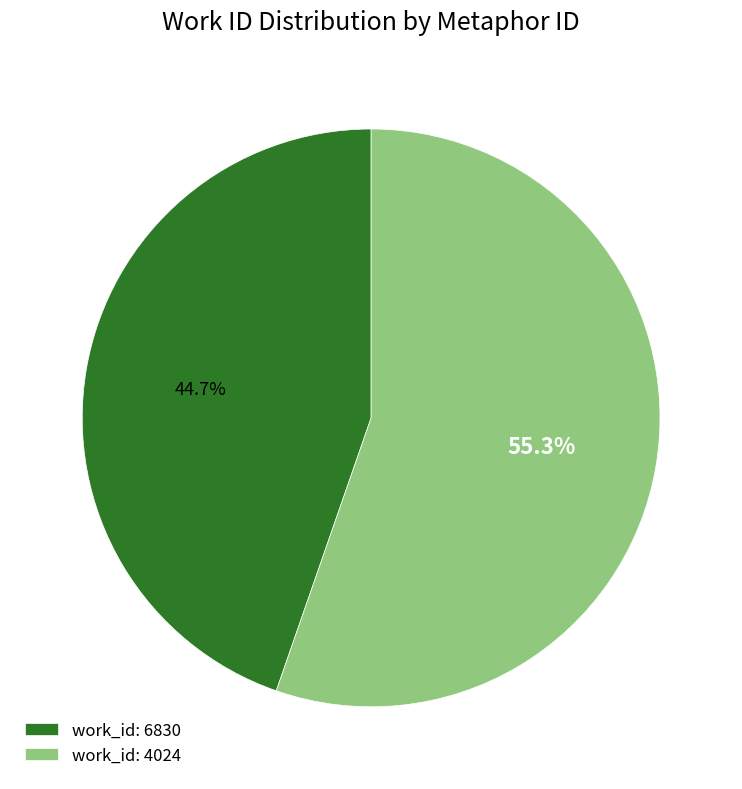

Approximately how many times larger is the value at work_id: 6830 compared to work_id: 4024?

0.8